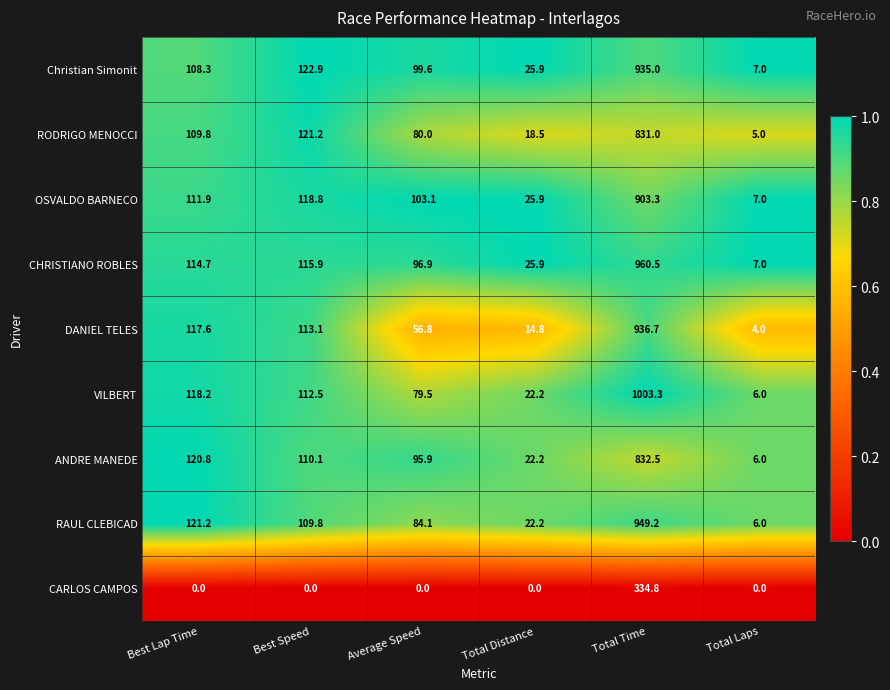

What is the total value across all series at Average Speed?

695.9